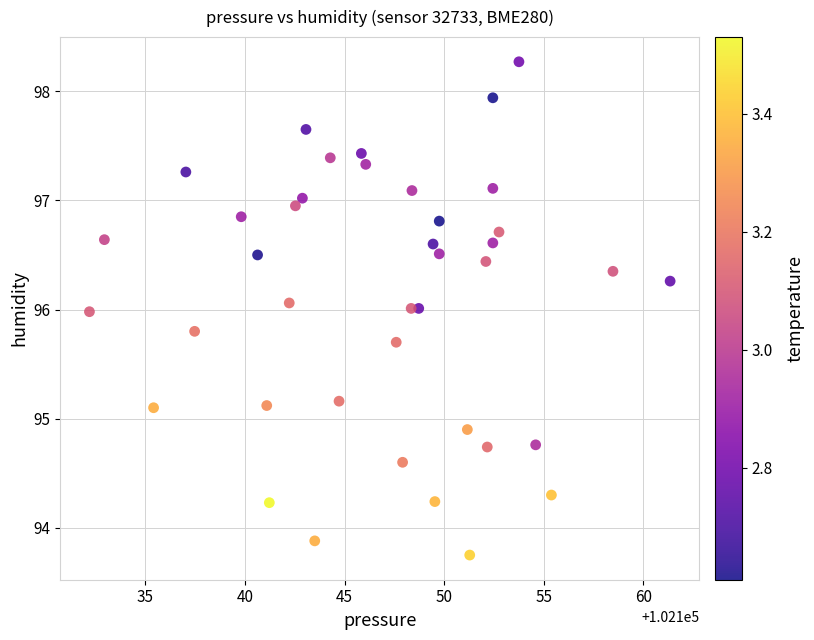

What is the range of Y values (max minus min)?

4.5